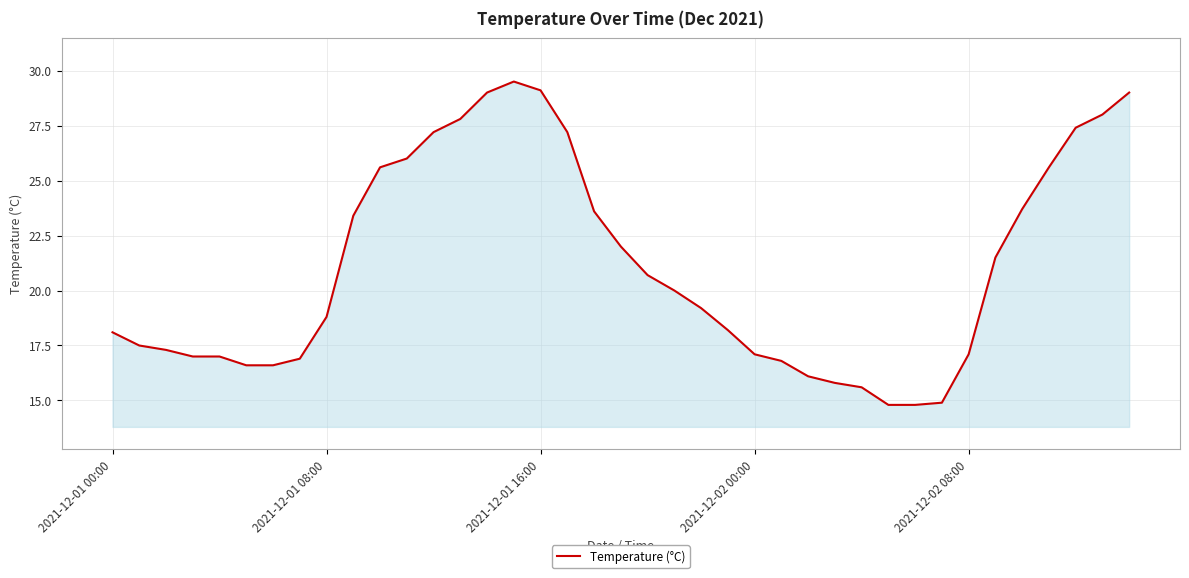

What is the difference between the maximum and minimum values?

14.7